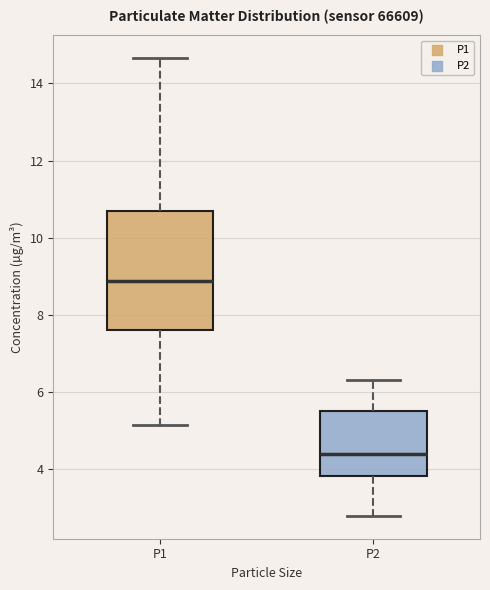

Which box's median line is the lowest?

P2